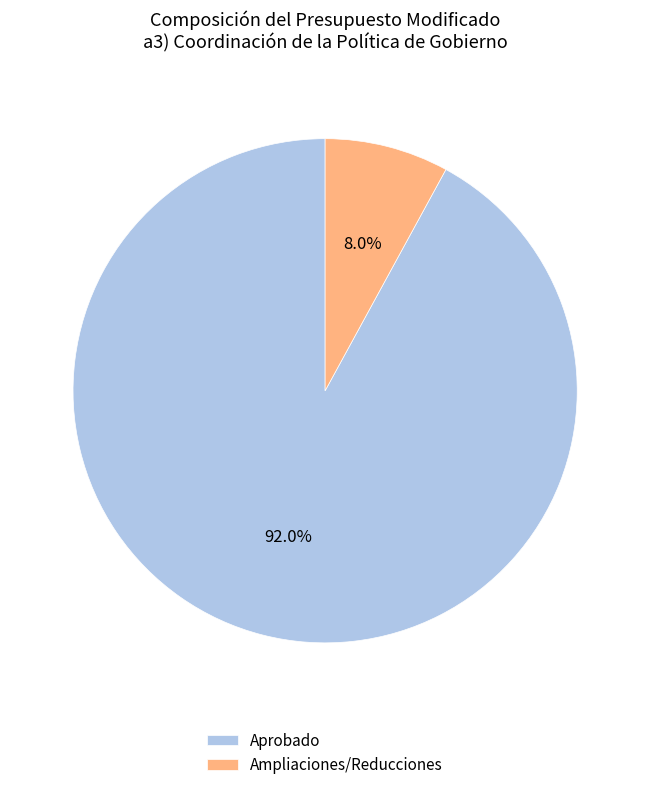

Which category has the smallest portion of the pie?

Ampliaciones/Reducciones